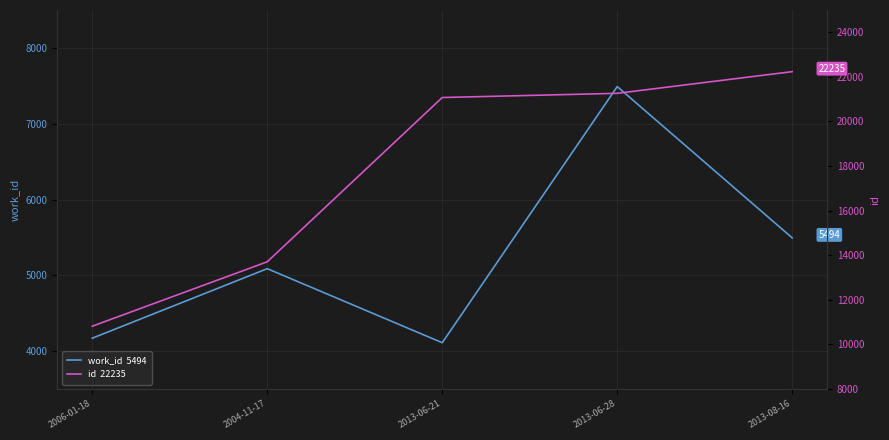

Rank the series by their maximum value, from lowest to highest.

work_id  5494, id  22235